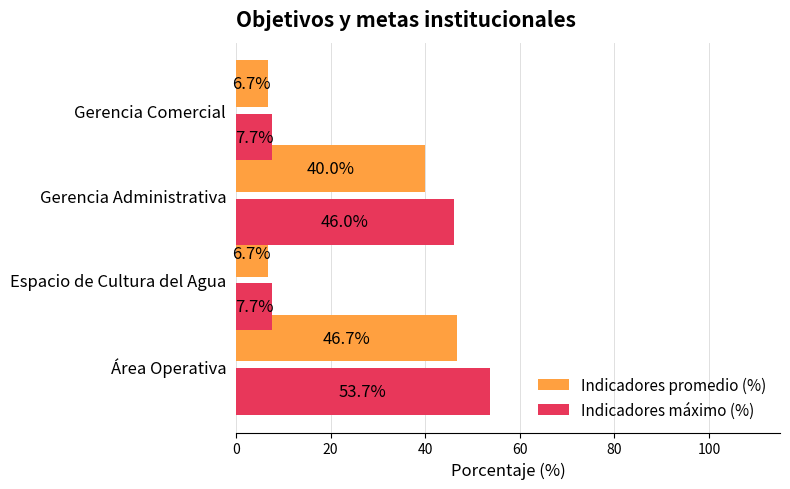

Count the number of data series in this chart.

2